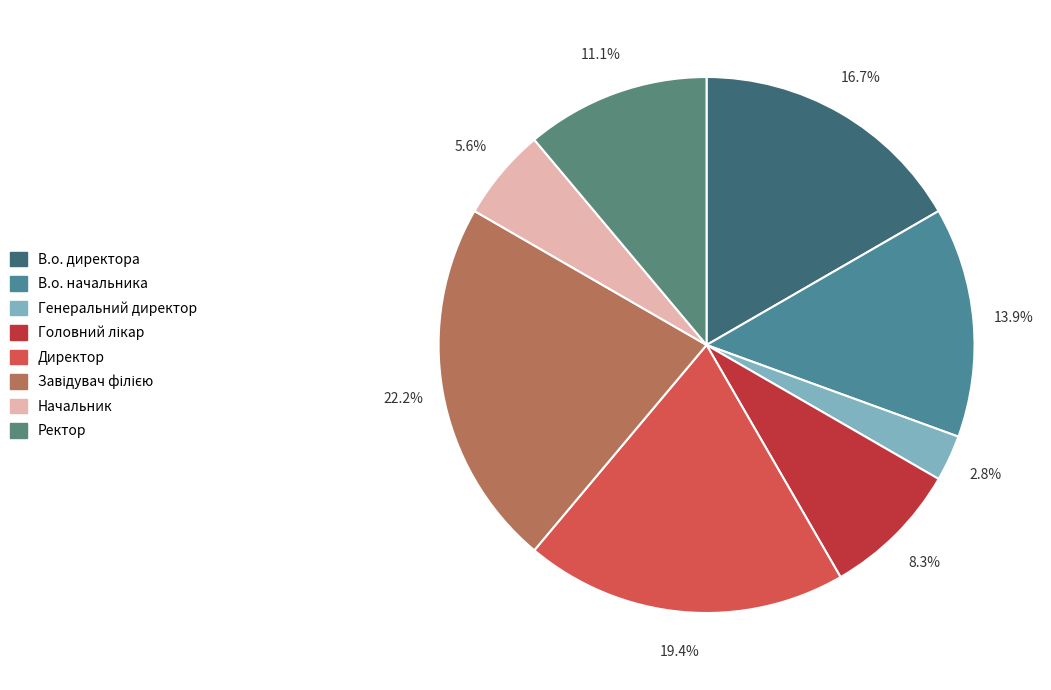

To the nearest percent, what is the average slice percentage?

12%